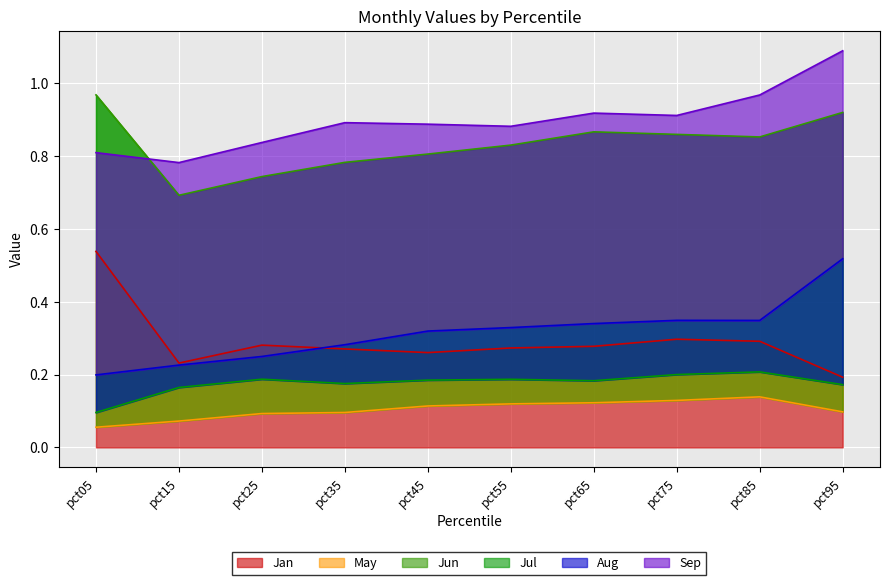

The Jan series shows 0.2 at pct85. True or false?

False